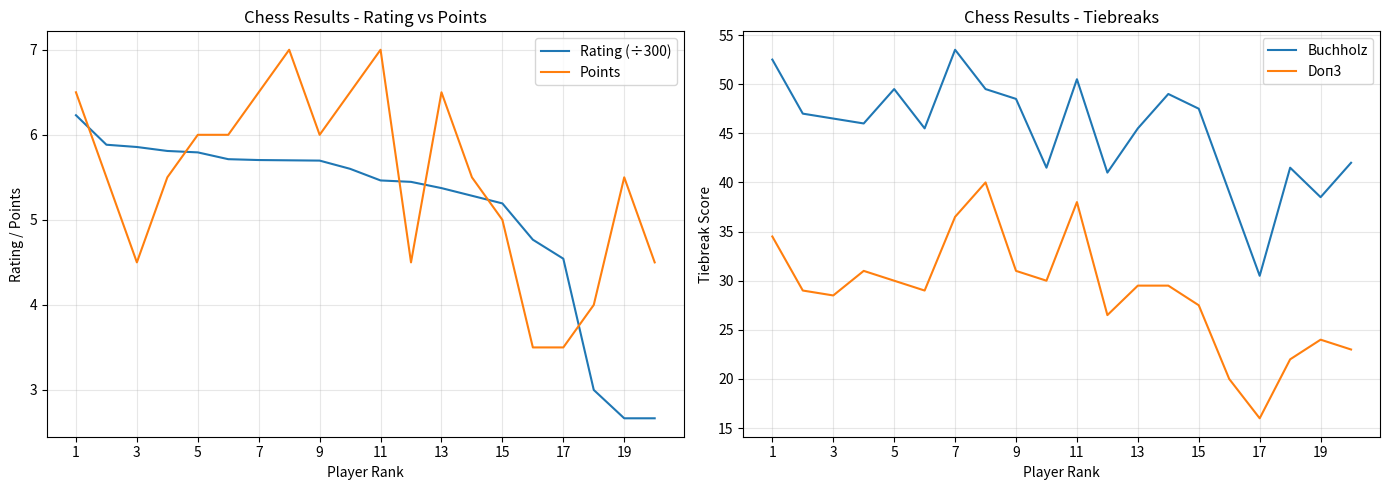

Is it true that Rating (÷300) equals 5.7 at 7?

True